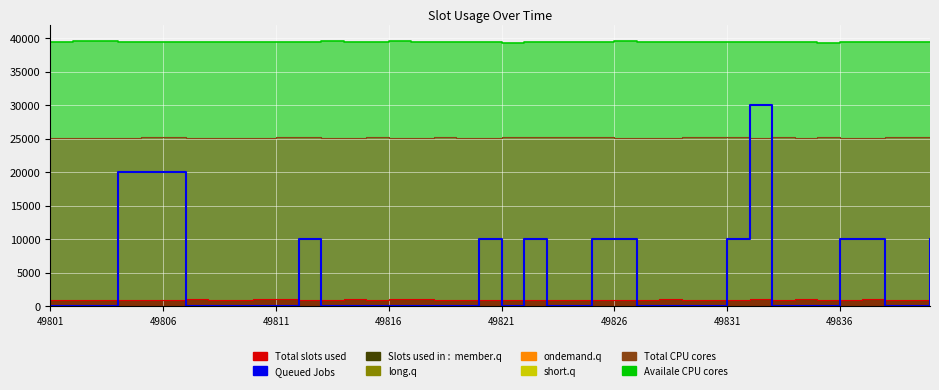

Reading right to left, transcribe all the data shown in this chart.

10000	0	0	10000	10000	0	0	0	30000	10000	0	0	0	0	10000	10000	0	0	10000	0	10000	0	0	0	0	0	0	0	10000	0	0	0	0	0	20000	20000	20000	0	0	0